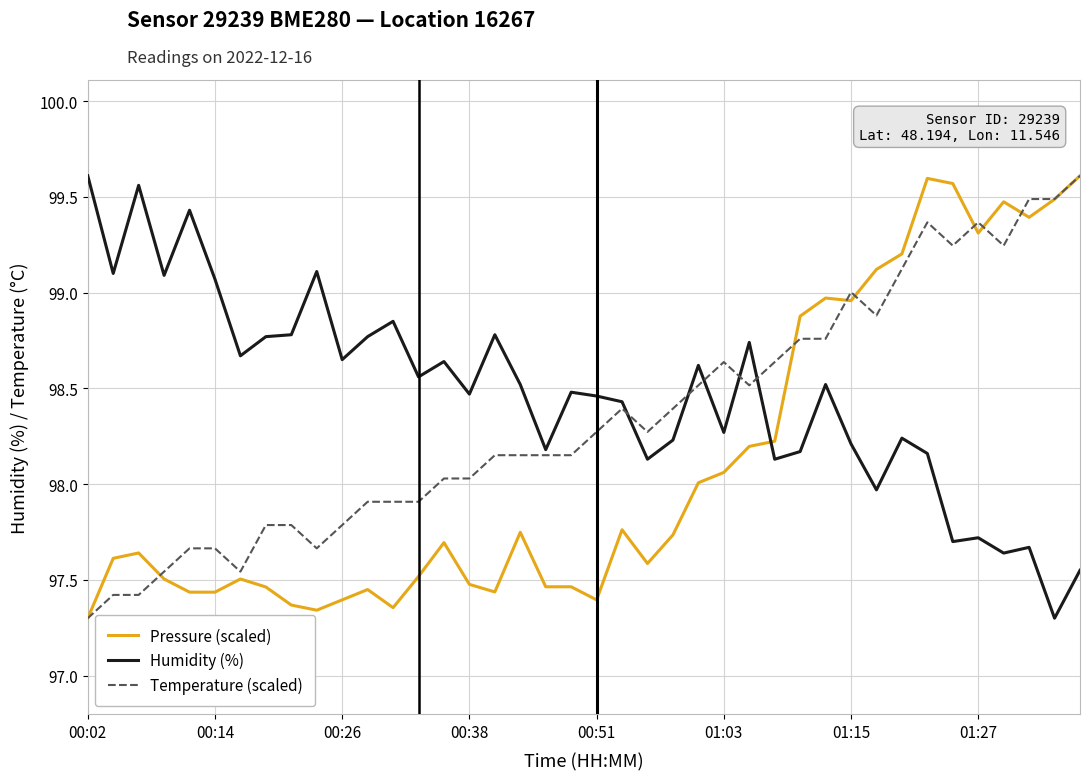

List the series in order of their overall mean, highest first.

Humidity (%), Temperature (scaled), Pressure (scaled)